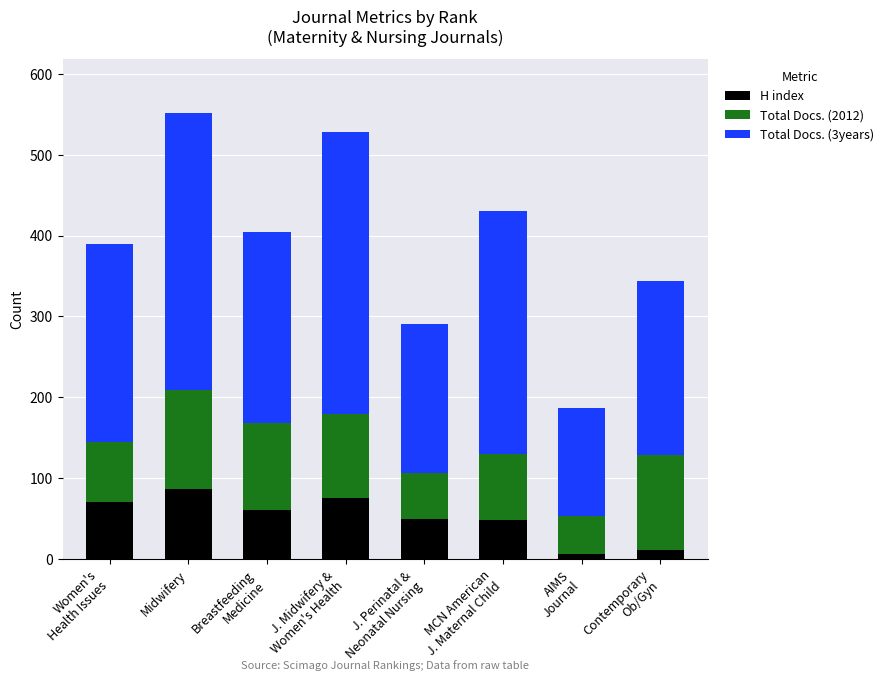

What is the average value of the H index series?

51